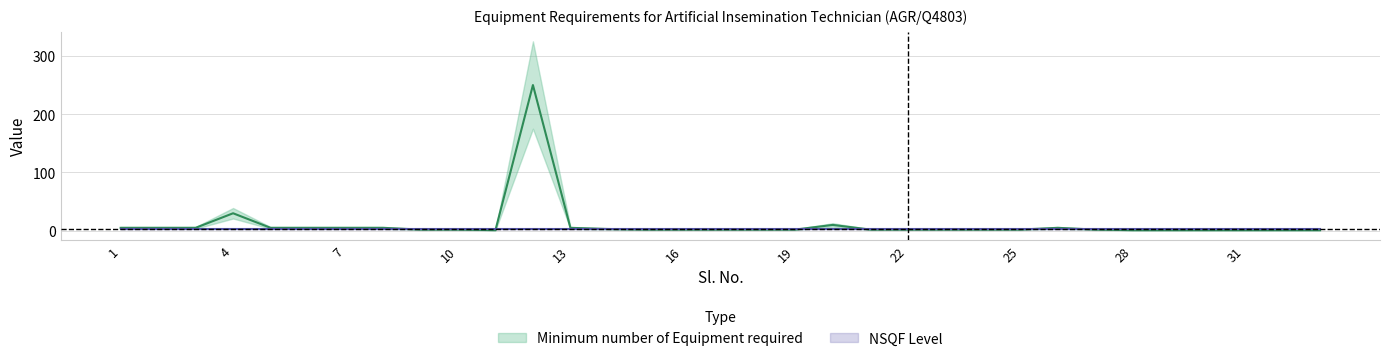

True or false: the data shows 1 at 29.

True